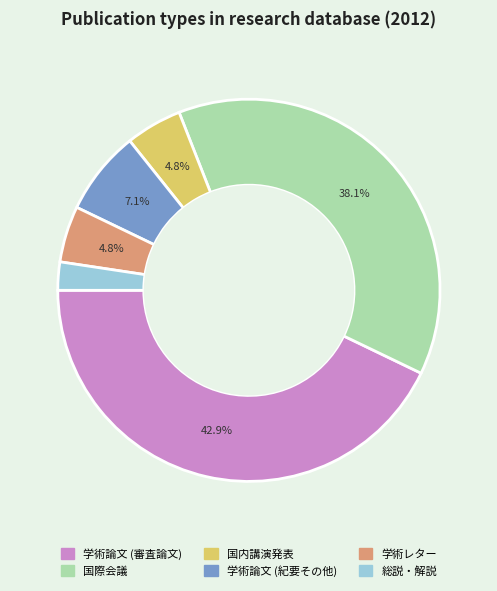

To the nearest percent, what is the difference between the largest and smallest slice percentages?

40%